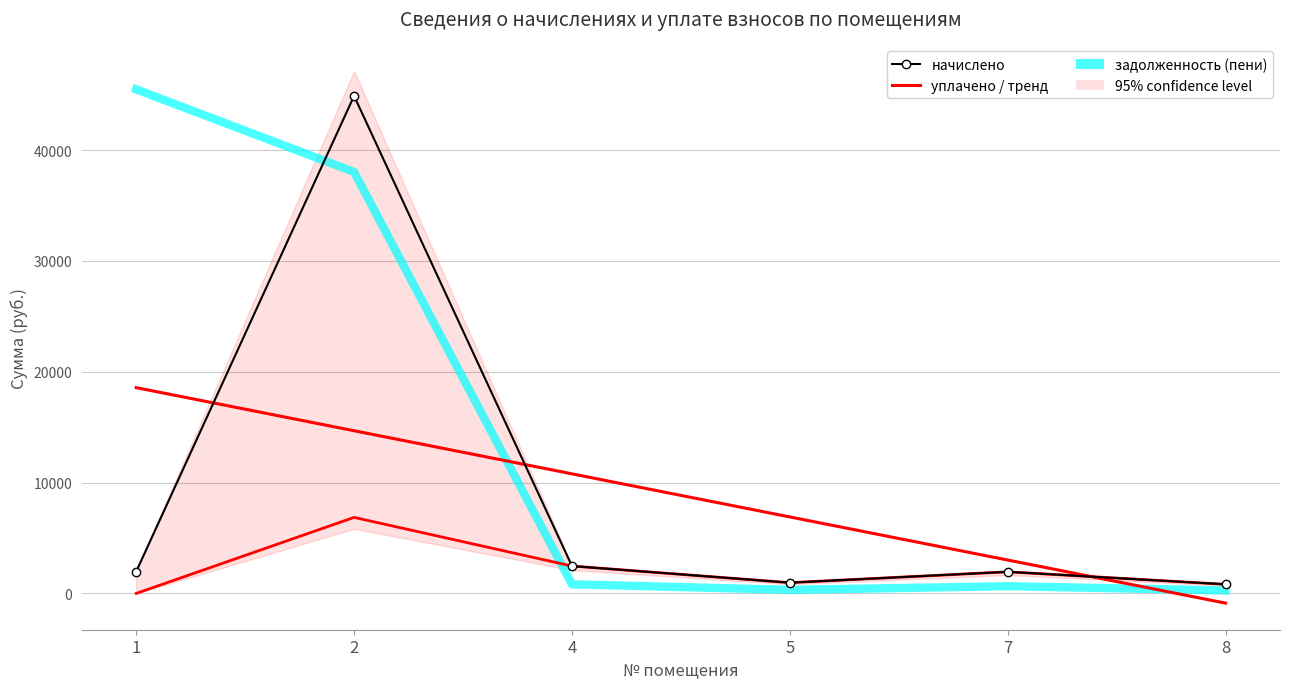

How many interior local valleys does the уплачено series have?

1